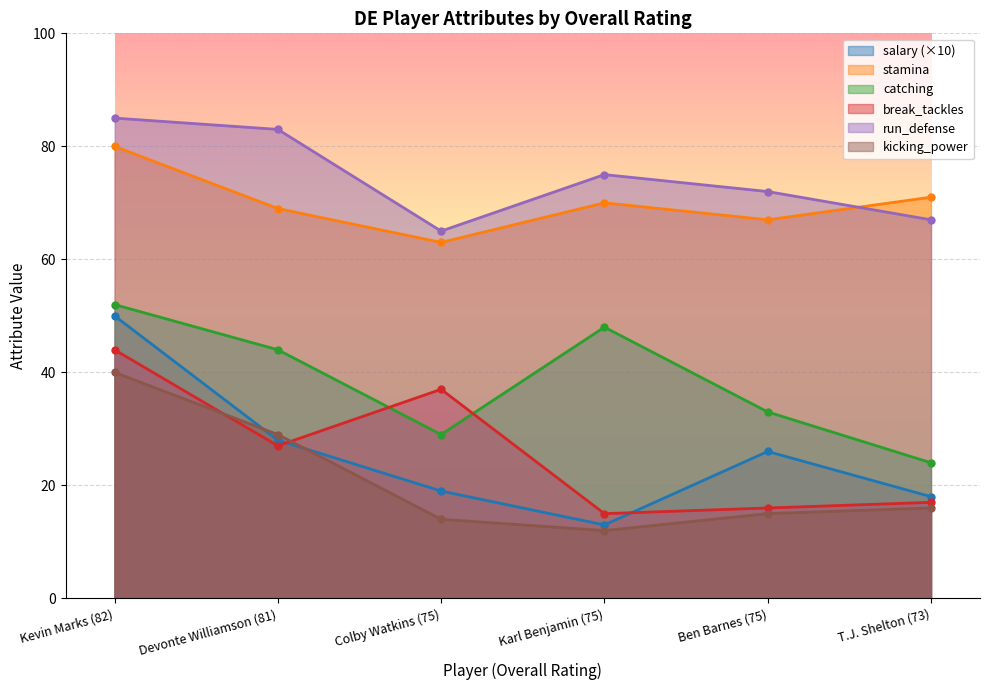

Between which two adjacent categories do break_tackles and catching first intersect?

Devonte Williamson (81) and Colby Watkins (75)